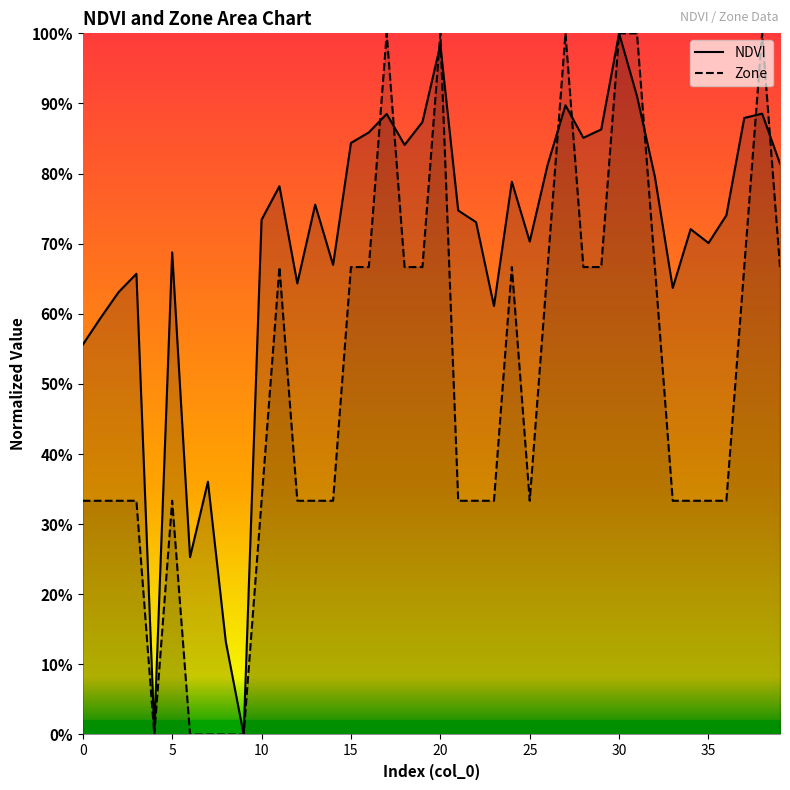

Reading left to right, transcribe all the data shown in this chart.

NDVI: 0=0.6	1=0.6	2=0.6	3=0.7	4=0.0	5=0.7	6=0.3	7=0.4	8=0.1	9=0.0	10=0.7	11=0.8	12=0.6	13=0.8	14=0.7	15=0.8	16=0.9	17=0.9	18=0.8	19=0.9	20=1.0	21=0.7	22=0.7	23=0.6	24=0.8	25=0.7	26=0.8	27=0.9	28=0.9	29=0.9	30=1.0	31=0.9	32=0.8	33=0.6	34=0.7	35=0.7	36=0.7	37=0.9	38=0.9	39=0.8
Zone: 0=0.3	1=0.3	2=0.3	3=0.3	4=0.0	5=0.3	6=0.0	7=0.0	8=0.0	9=0.0	10=0.3	11=0.7	12=0.3	13=0.3	14=0.3	15=0.7	16=0.7	17=1.0	18=0.7	19=0.7	20=1.0	21=0.3	22=0.3	23=0.3	24=0.7	25=0.3	26=0.7	27=1.0	28=0.7	29=0.7	30=1.0	31=1.0	32=0.7	33=0.3	34=0.3	35=0.3	36=0.3	37=0.7	38=1.0	39=0.7